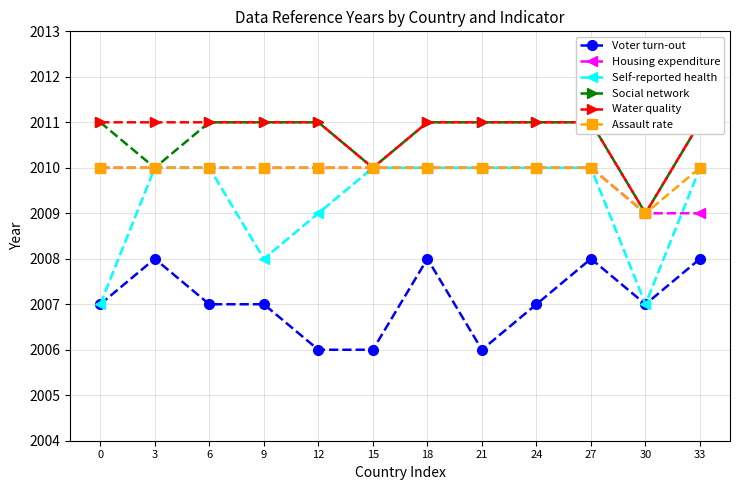

Rank the categories by Self-reported health value from lowest to highest.

0, 30, 9, 12, 3, 6, 15, 18, 21, 24, 27, 33